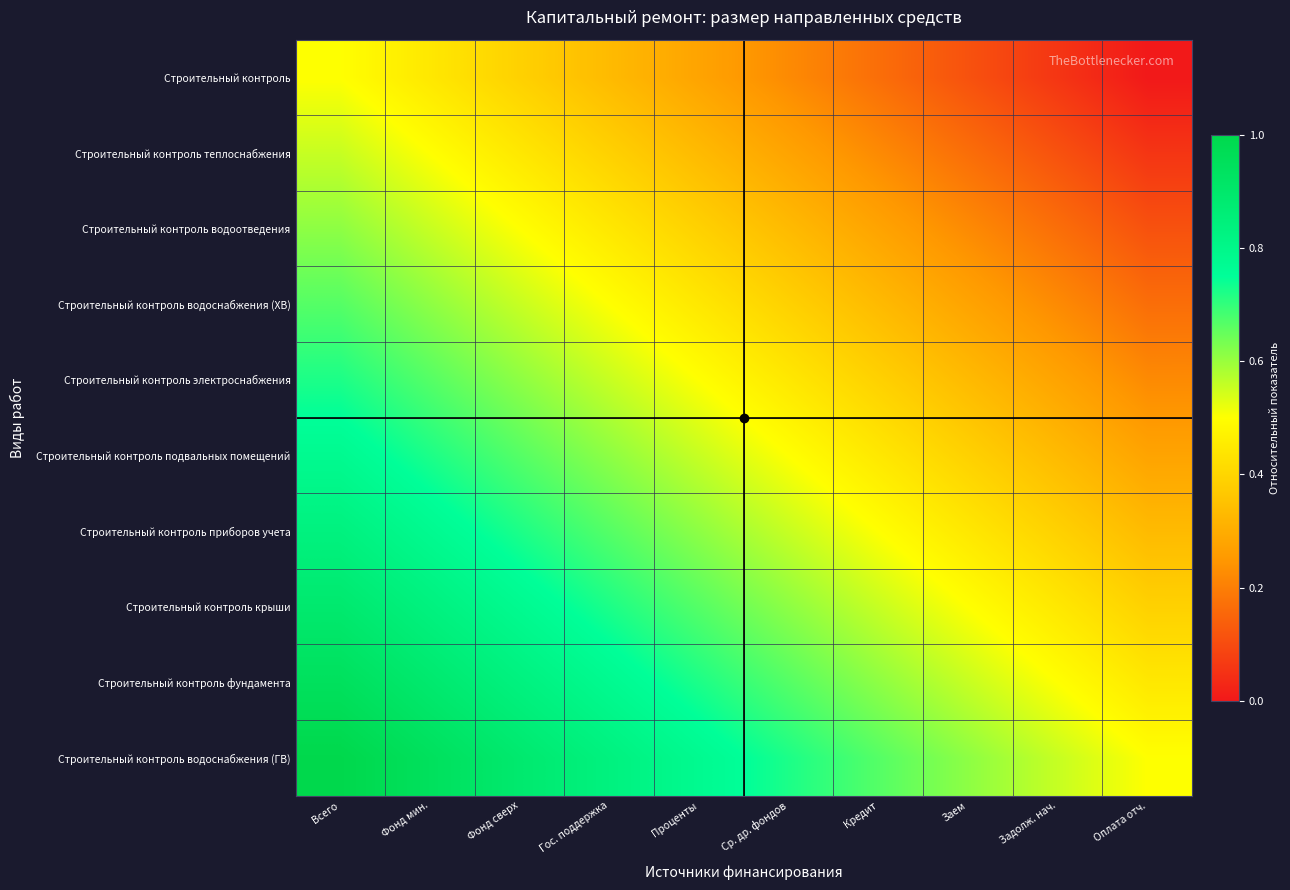

Reading right to left, what are all the values shown in this chart?

Строительный контроль: Оплата отч.=0.0	Задолж. нач.=0.1	Заем=0.1	Кредит=0.2	Ср. др. фондов=0.2	Проценты=0.3	Гос. поддержка=0.3	Фонд сверх=0.4	Фонд мин.=0.4	Всего=0.5
Строительный контроль теплоснабжения: Оплата отч.=0.1	Задолж. нач.=0.1	Заем=0.2	Кредит=0.2	Ср. др. фондов=0.3	Проценты=0.3	Гос. поддержка=0.4	Фонд сверх=0.4	Фонд мин.=0.5	Всего=0.6
Строительный контроль водоотведения: Оплата отч.=0.1	Задолж. нач.=0.2	Заем=0.2	Кредит=0.3	Ср. др. фондов=0.3	Проценты=0.4	Гос. поддержка=0.4	Фонд сверх=0.5	Фонд мин.=0.6	Всего=0.6
Строительный контроль водоснабжения (ХВ): Оплата отч.=0.2	Задолж. нач.=0.2	Заем=0.3	Кредит=0.3	Ср. др. фондов=0.4	Проценты=0.4	Гос. поддержка=0.5	Фонд сверх=0.6	Фонд мин.=0.6	Всего=0.7
Строительный контроль электроснабжения: Оплата отч.=0.2	Задолж. нач.=0.3	Заем=0.3	Кредит=0.4	Ср. др. фондов=0.4	Проценты=0.5	Гос. поддержка=0.6	Фонд сверх=0.6	Фонд мин.=0.7	Всего=0.7
Строительный контроль подвальных помещений: Оплата отч.=0.3	Задолж. нач.=0.3	Заем=0.4	Кредит=0.4	Ср. др. фондов=0.5	Проценты=0.6	Гос. поддержка=0.6	Фонд сверх=0.7	Фонд мин.=0.7	Всего=0.8
Строительный контроль приборов учета: Оплата отч.=0.3	Задолж. нач.=0.4	Заем=0.4	Кредит=0.5	Ср. др. фондов=0.6	Проценты=0.6	Гос. поддержка=0.7	Фонд сверх=0.7	Фонд мин.=0.8	Всего=0.8
Строительный контроль крыши: Оплата отч.=0.4	Задолж. нач.=0.4	Заем=0.5	Кредит=0.6	Ср. др. фондов=0.6	Проценты=0.7	Гос. поддержка=0.7	Фонд сверх=0.8	Фонд мин.=0.8	Всего=0.9
Строительный контроль фундамента: Оплата отч.=0.4	Задолж. нач.=0.5	Заем=0.6	Кредит=0.6	Ср. др. фондов=0.7	Проценты=0.7	Гос. поддержка=0.8	Фонд сверх=0.8	Фонд мин.=0.9	Всего=0.9
Строительный контроль водоснабжения (ГВ): Оплата отч.=0.5	Задолж. нач.=0.6	Заем=0.6	Кредит=0.7	Ср. др. фондов=0.7	Проценты=0.8	Гос. поддержка=0.8	Фонд сверх=0.9	Фонд мин.=0.9	Всего=1.0